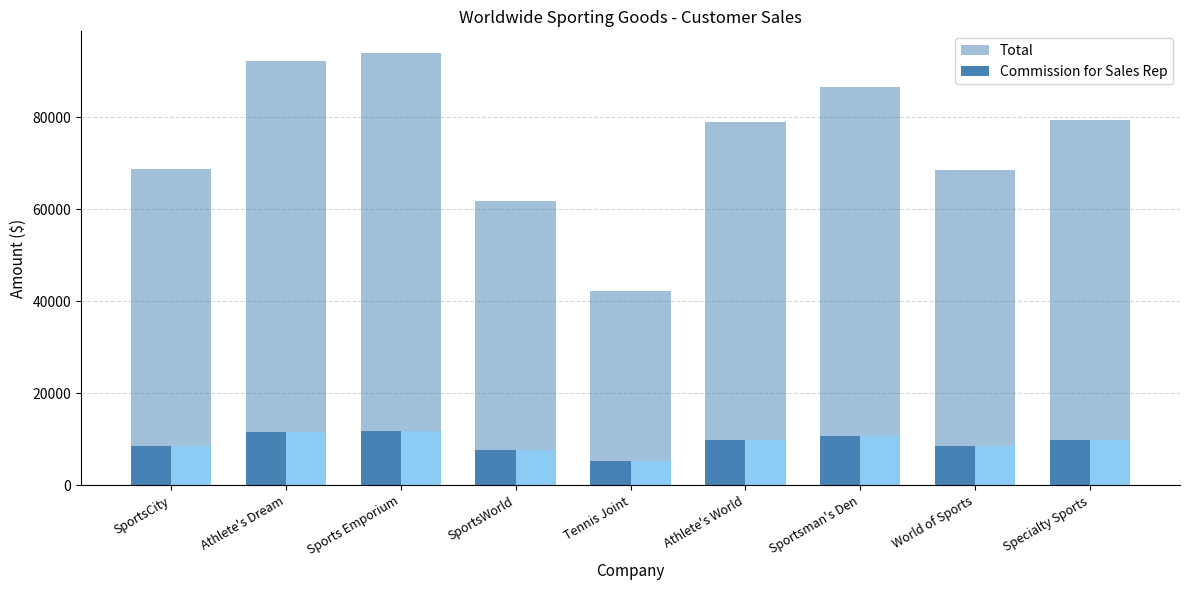

What is the label of the 1st bar from the right?

Specialty Sports